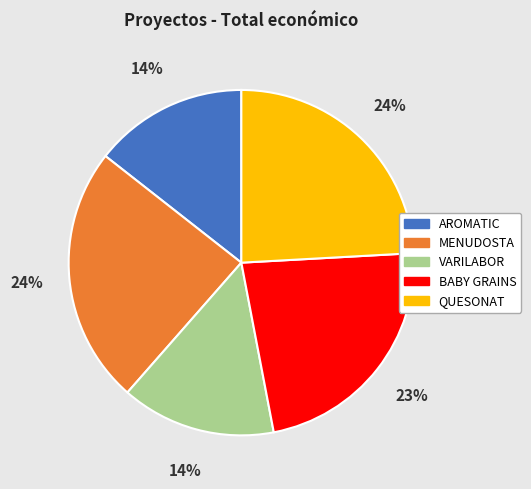

To the nearest percent, what is the difference between the BABY GRAINS and MENUDOSTA slice percentages?

1%